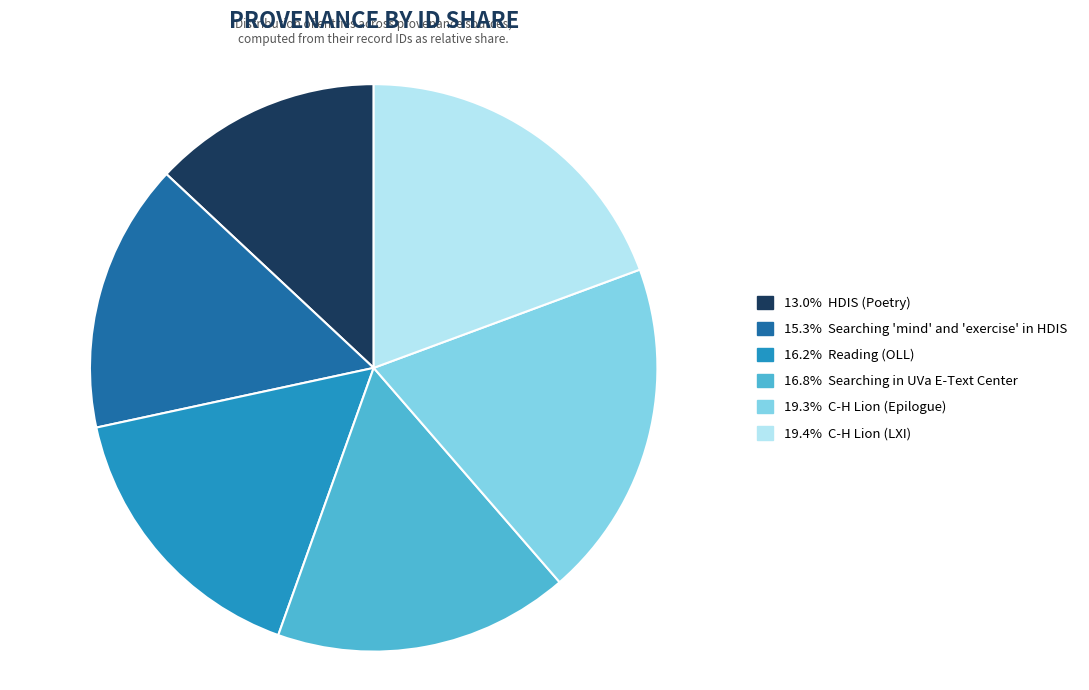

Is there a majority slice in this chart?

No